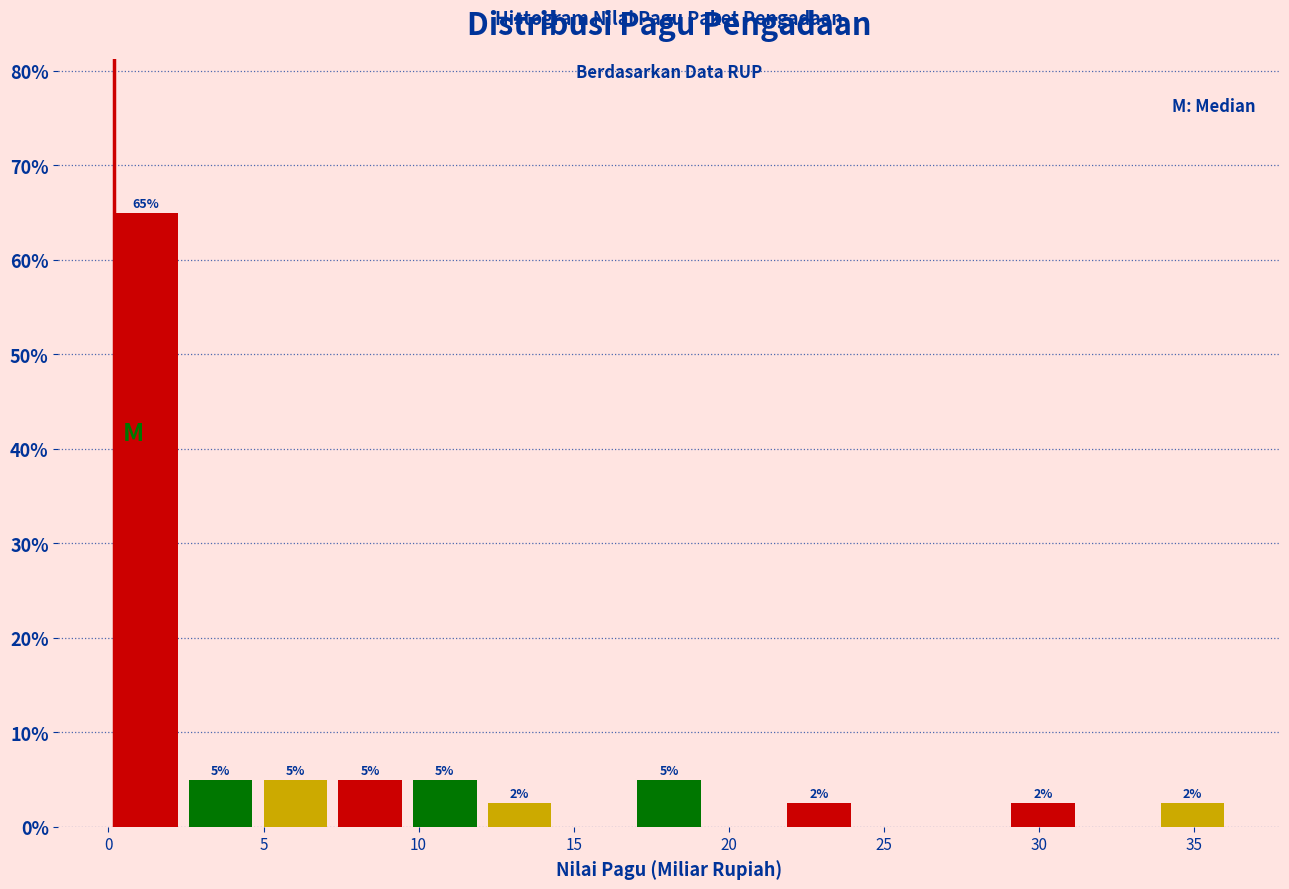

Which range on the x-axis has the tallest bar?

0.0 to 2.5